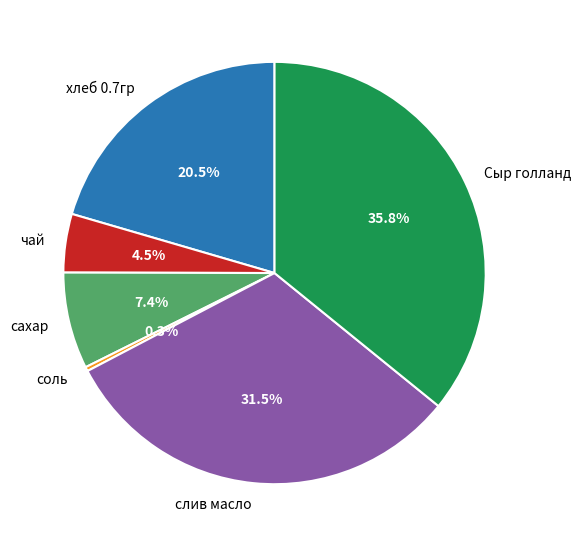

Count the number of slices in the pie.

6